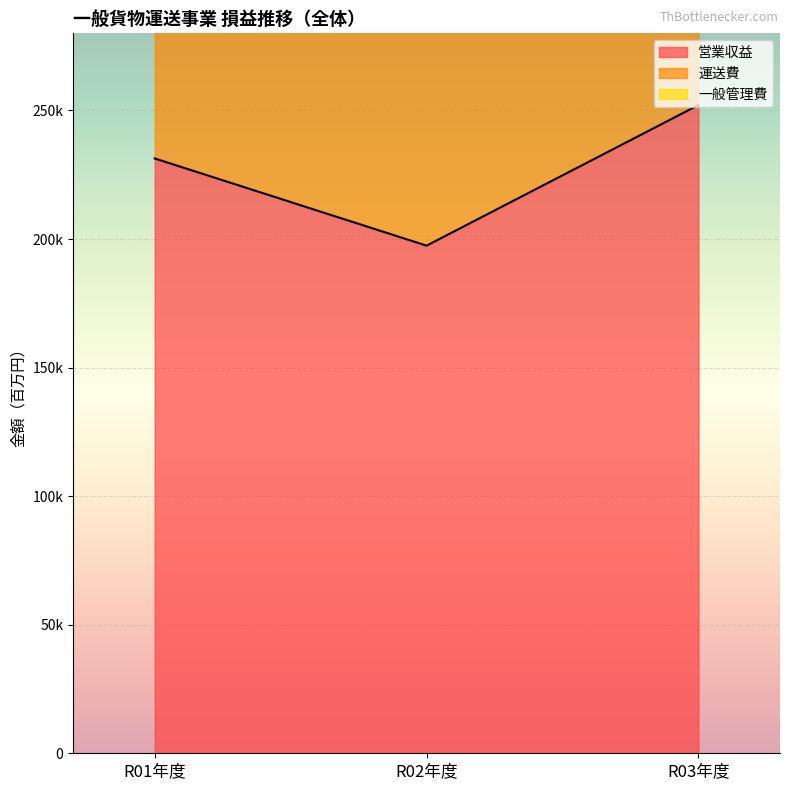

Reading left to right, list all the values displayed in this chart.

営業収益: R01年度=231339	R02年度=197428	R03年度=252102
運送費: R01年度=424864	R02年度=357993	R03年度=465156